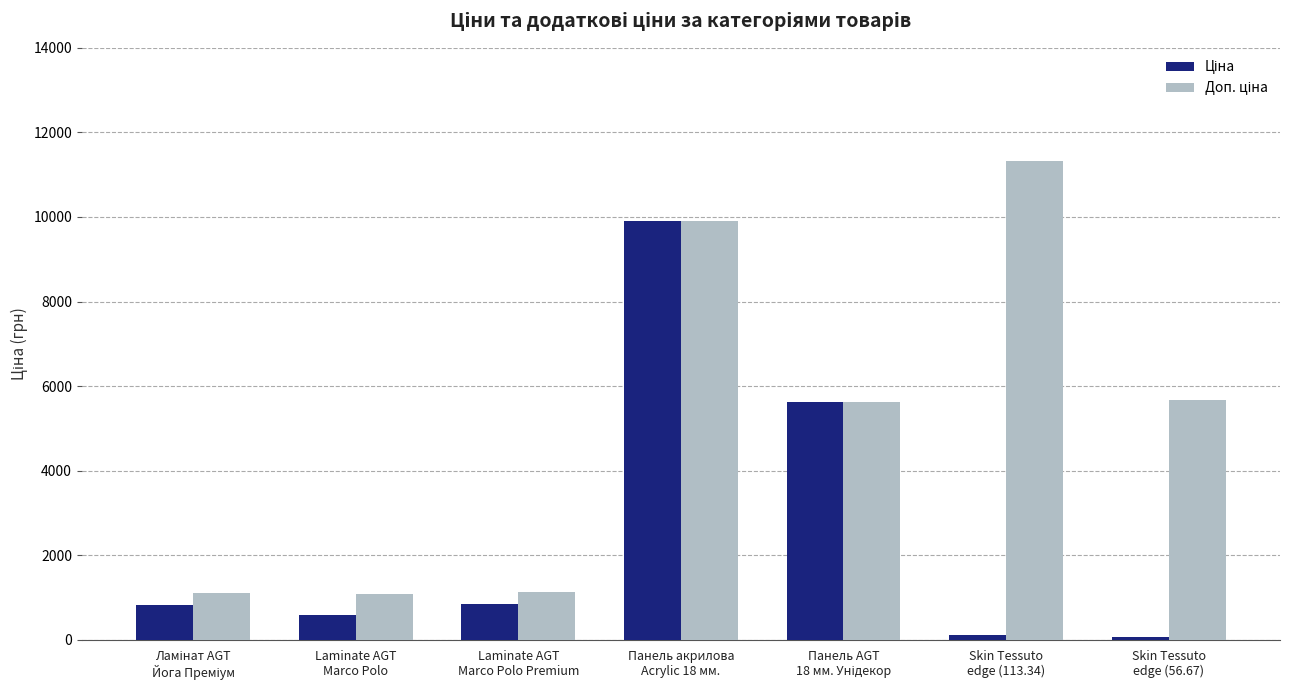

At how many categories does at least one series exceed 322?

7